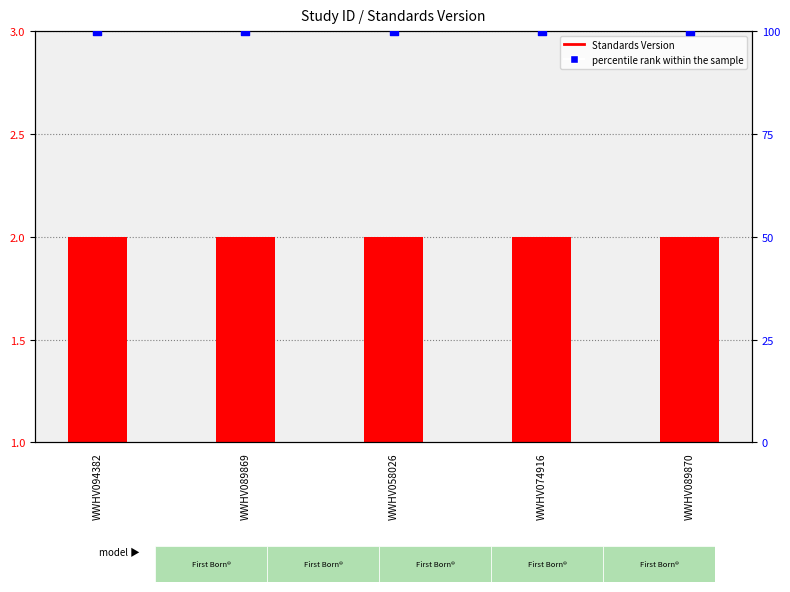

Which series reaches the minimum Y coordinate?

Standards Version